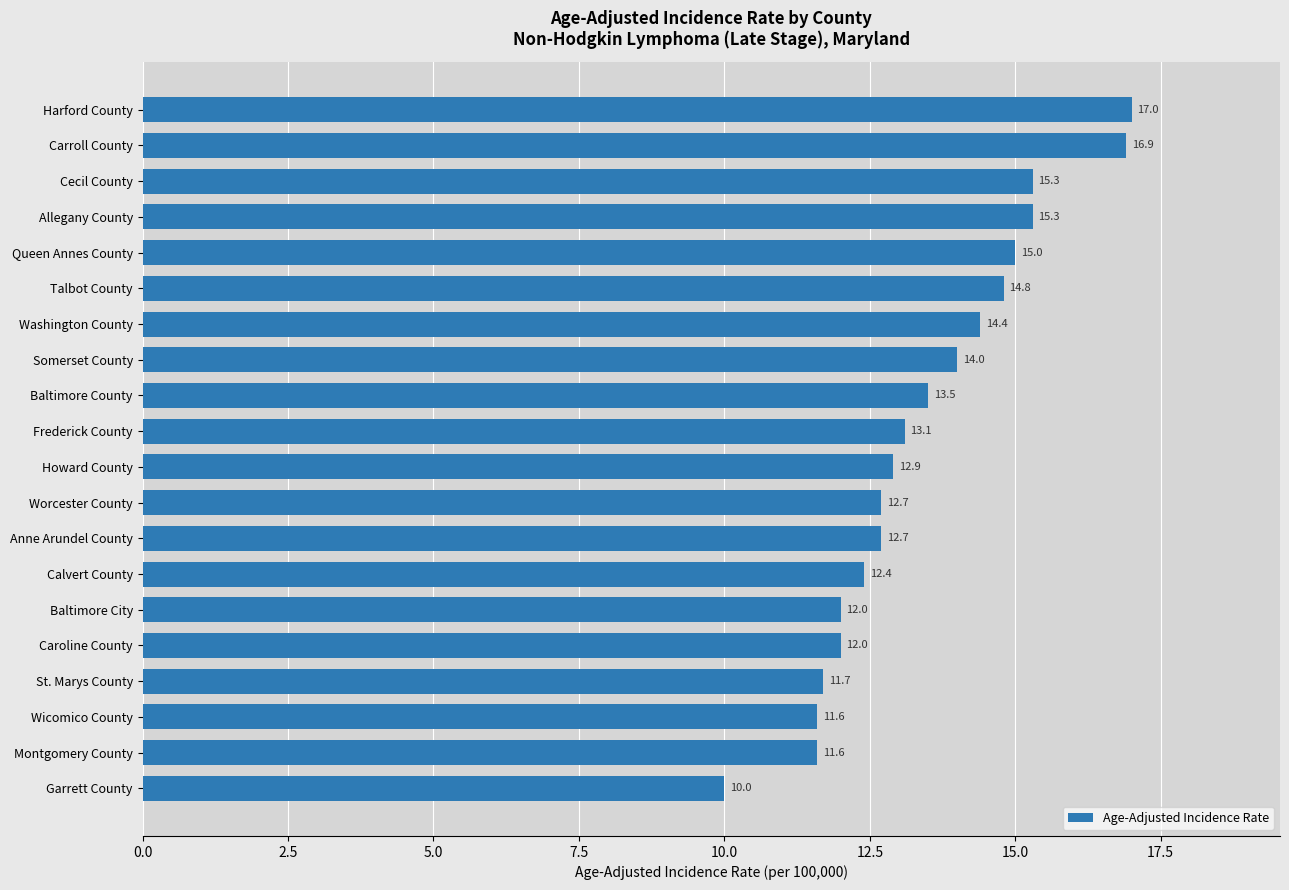

How many data points are above 13?

10